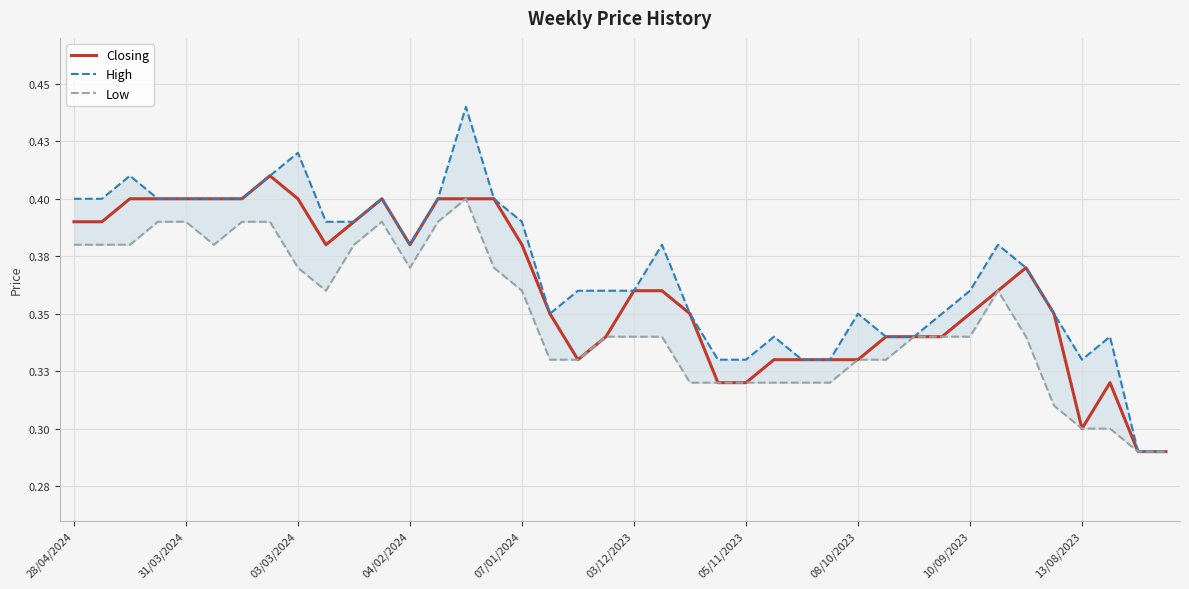

What are all the series names shown in the legend?

Closing, High, Low